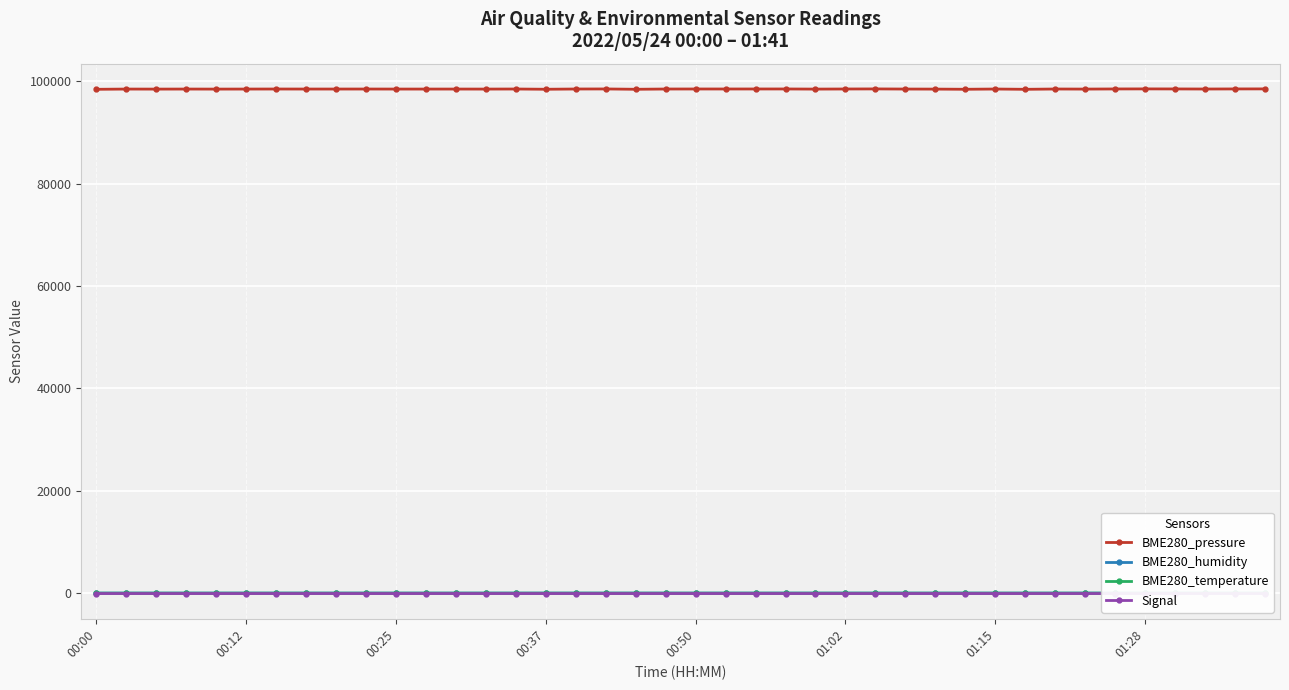

What is the minimum value for BME280_pressure?

98408.2